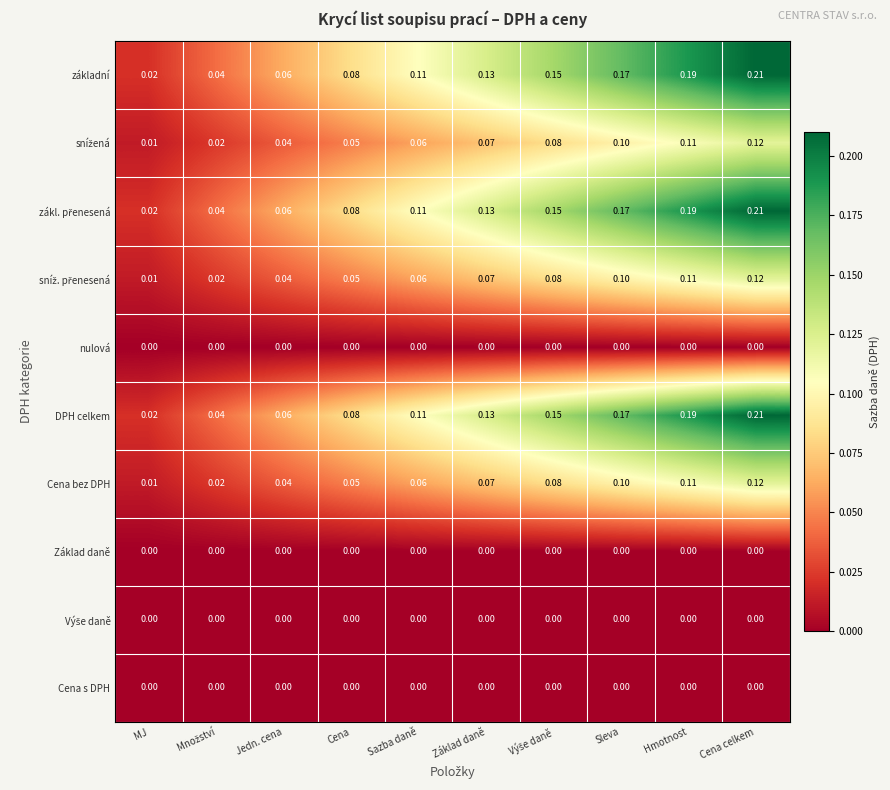

How many categories are shown in the chart?

10